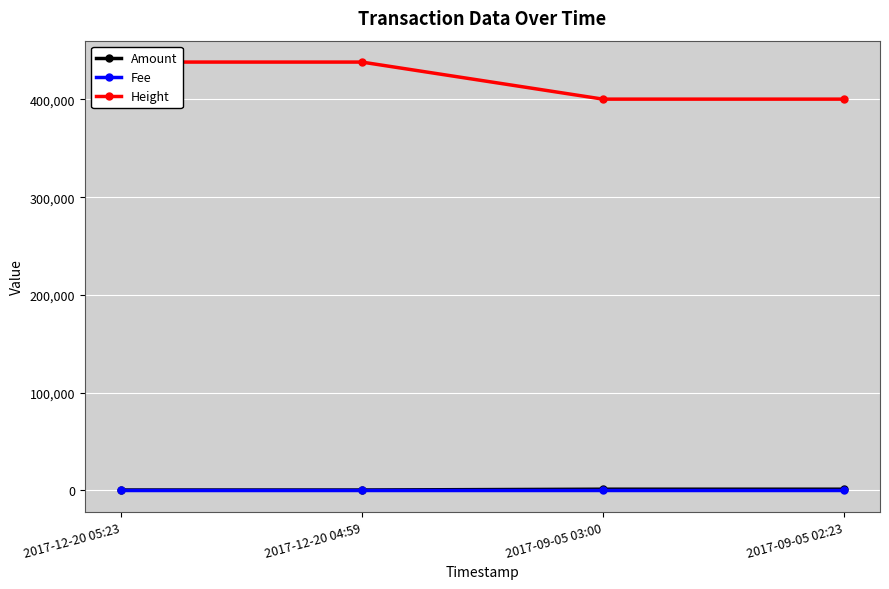

What is the sum of all Fee values?

4